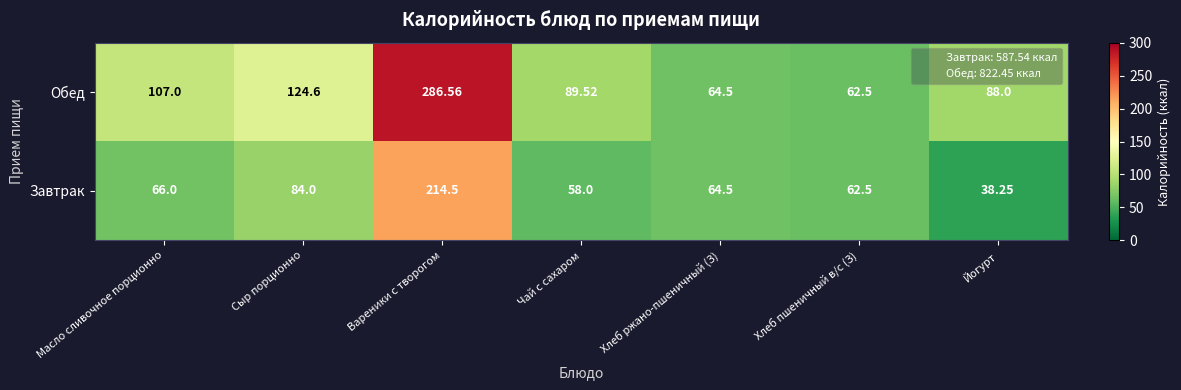

Which series changed the most between Сыр порционно and Хлеб пшеничный в/с (З)?

Обед